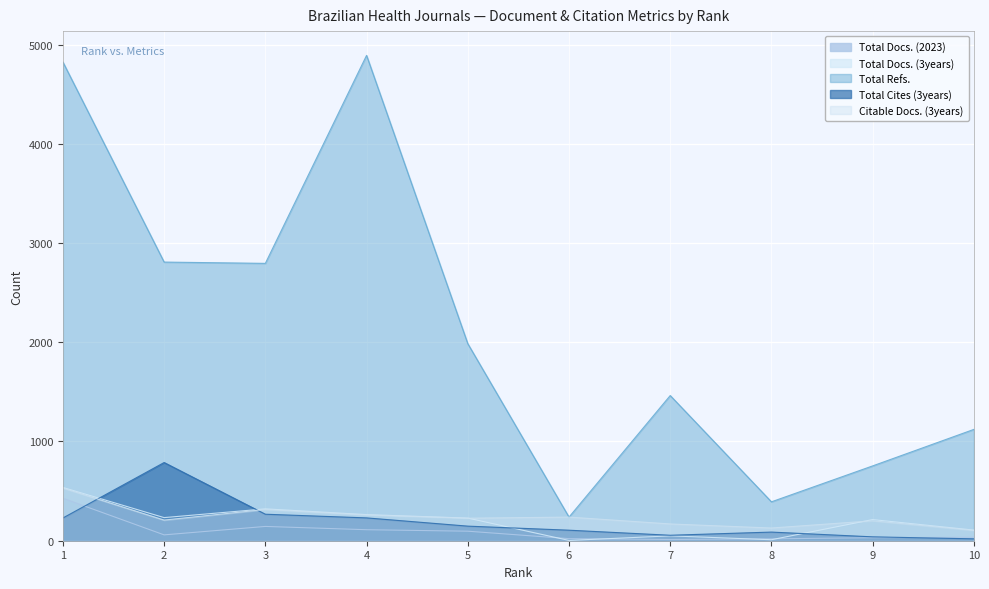

Which series ends up on top after the final intersection of Total Docs. (3years) and Citable Docs. (3years)?

Total Docs. (3years)